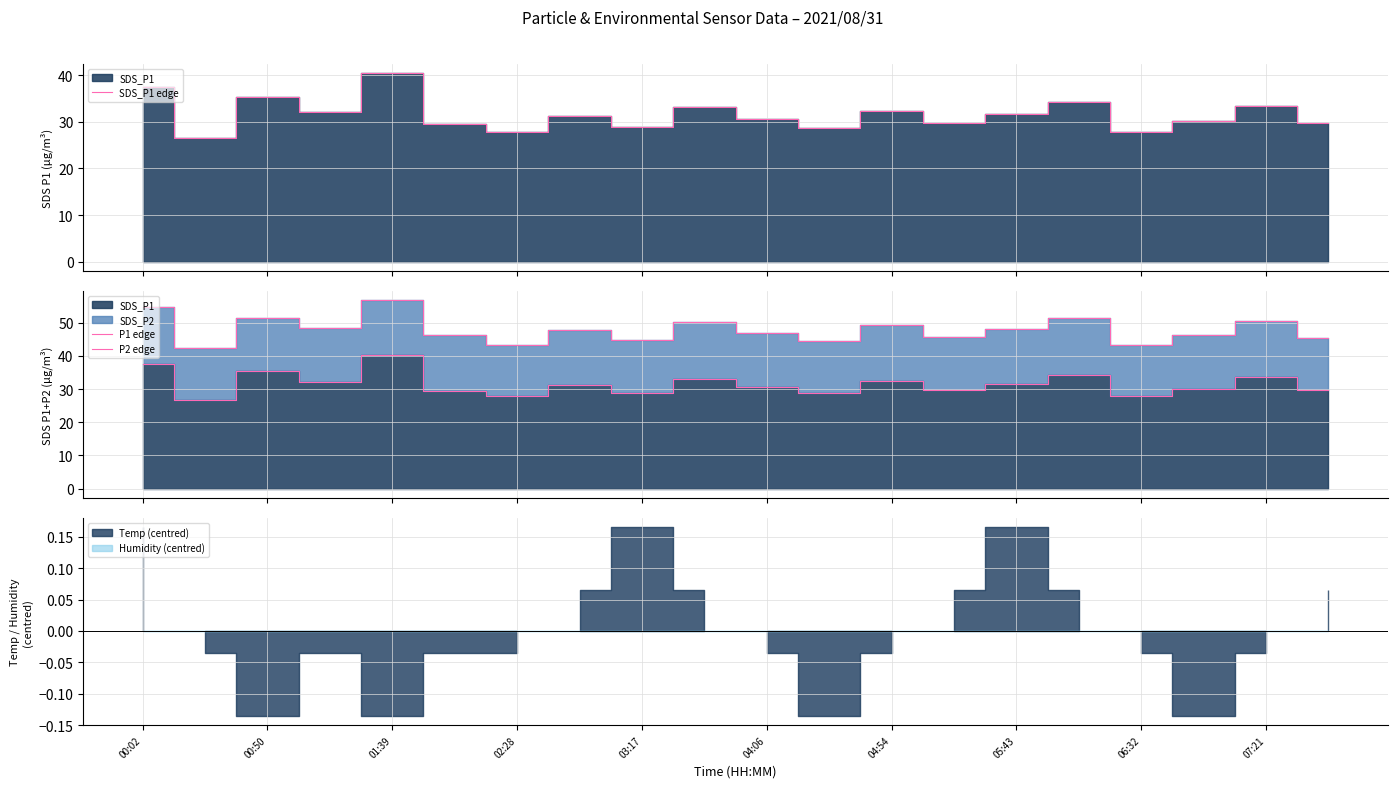

What is the maximum value for SDS_P1 edge?

40.4